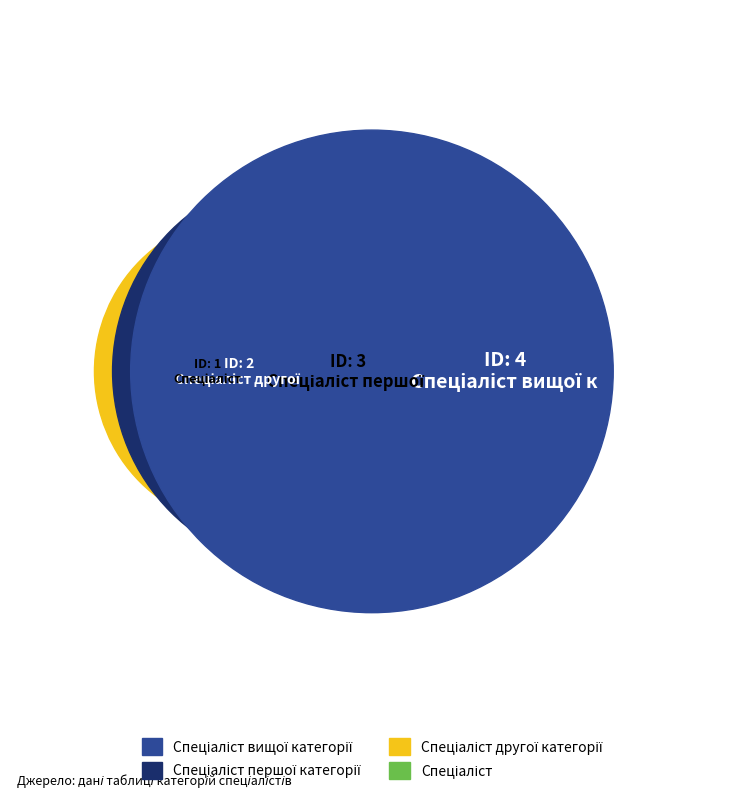

Is there a majority slice in this chart?

No